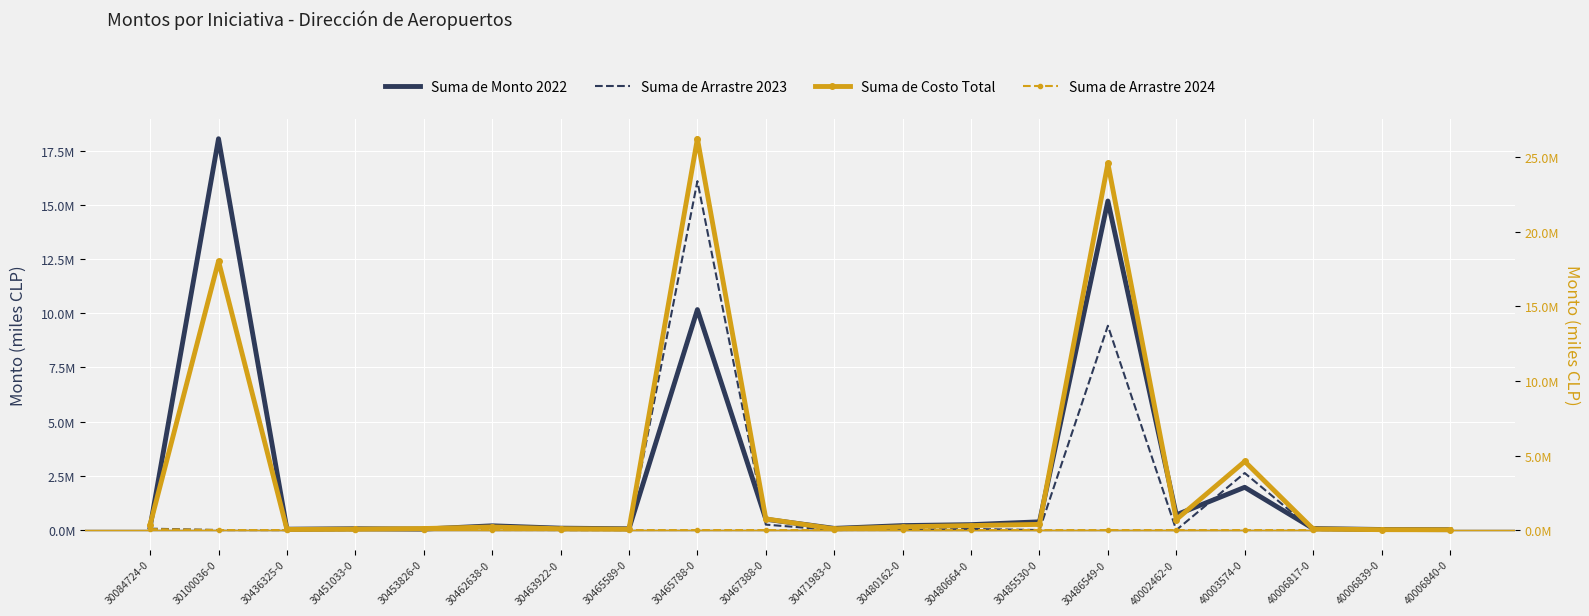

True or false: Suma de Costo Total and Suma de Arrastre 2024 intersect in this chart.

False